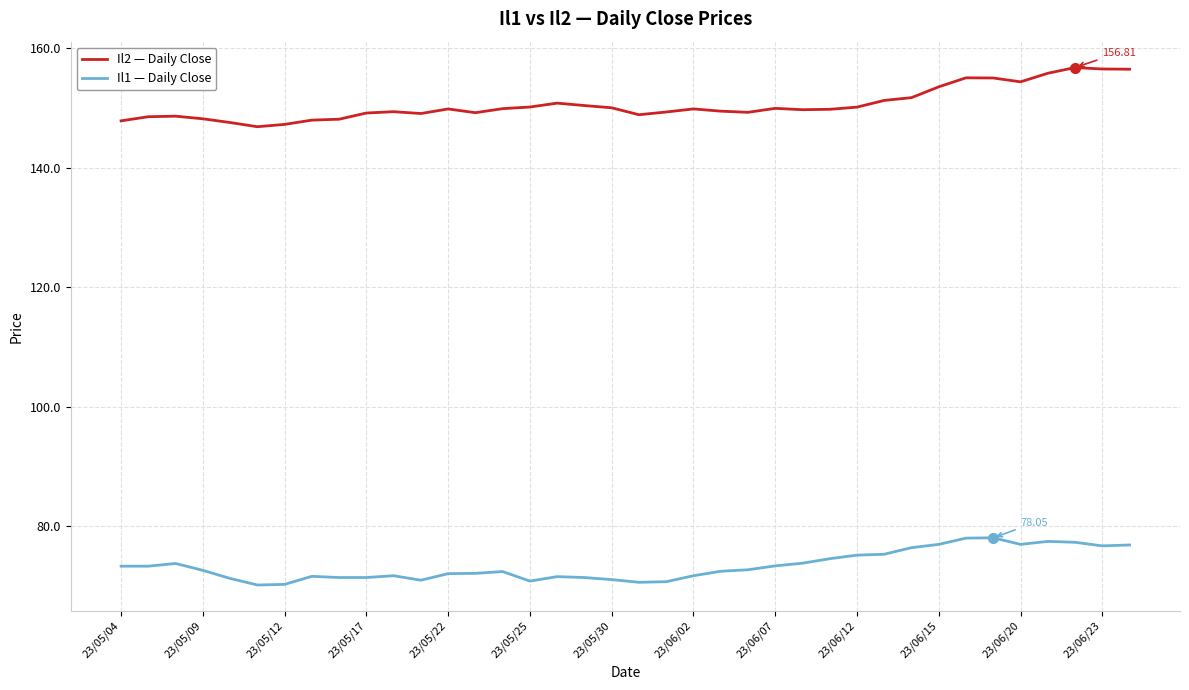

True or false: Il2 — Daily Close and Il1 — Daily Close intersect in this chart.

False